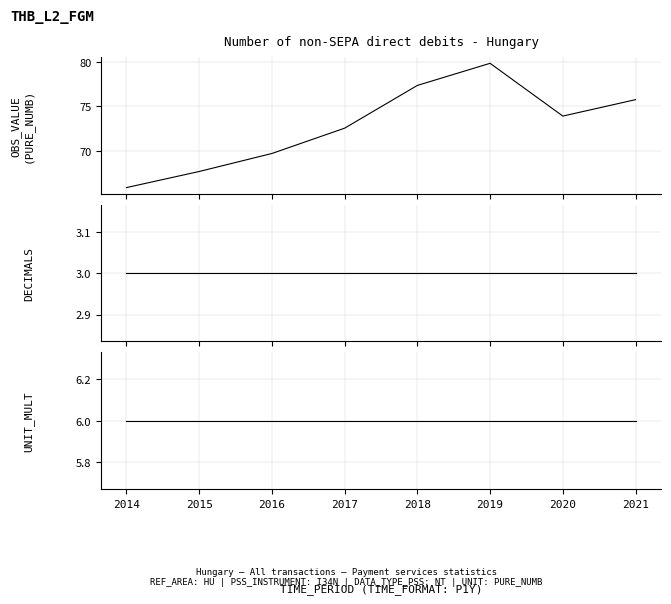

At which label is DECIMALS closest to 3?

2014